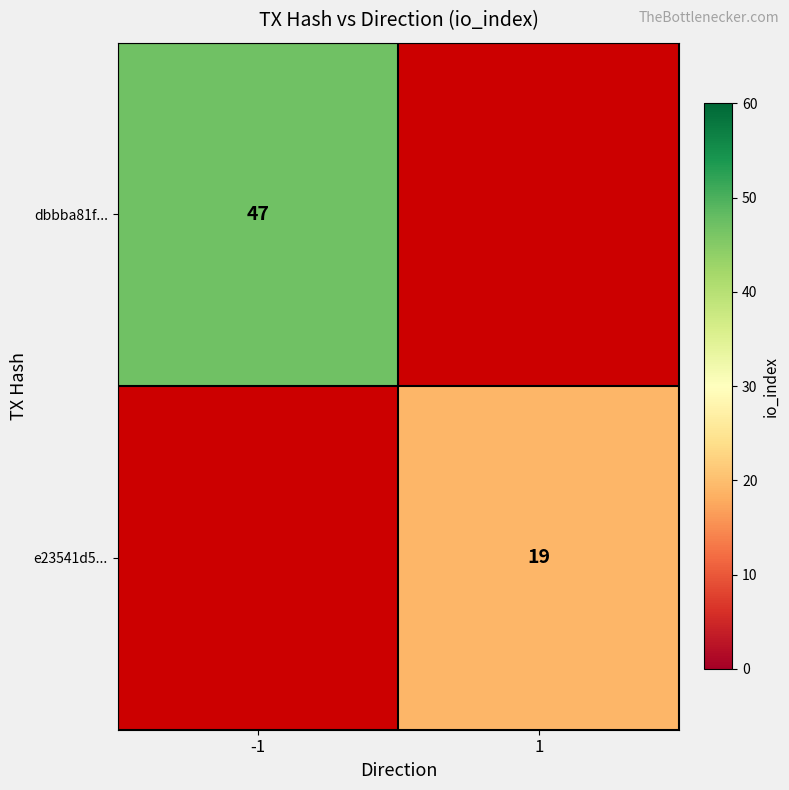

The value of dbbba81f... at -1 is 80. True or false?

False